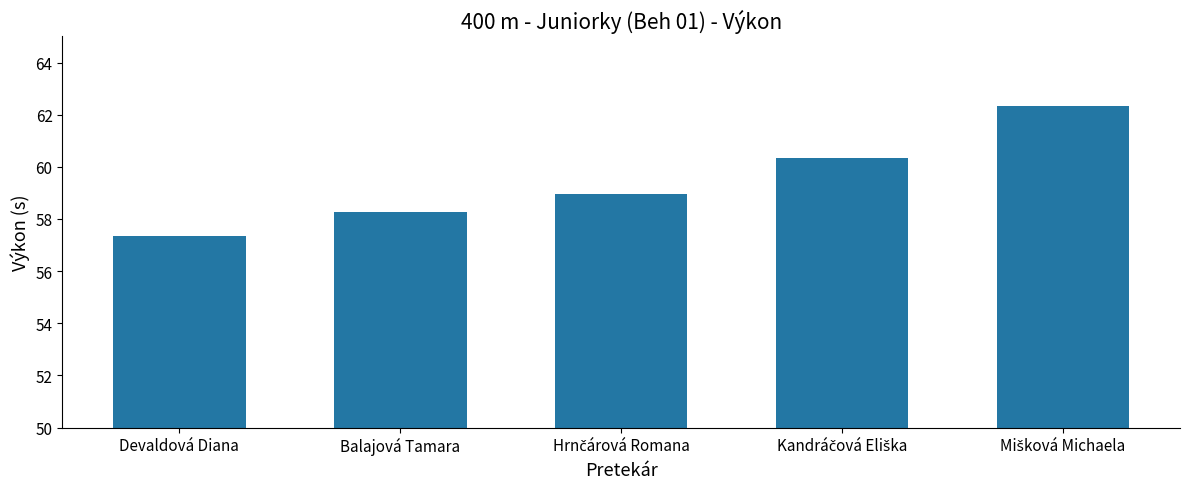

True or false: the data shows 57.3 at Devaldová Diana.

True